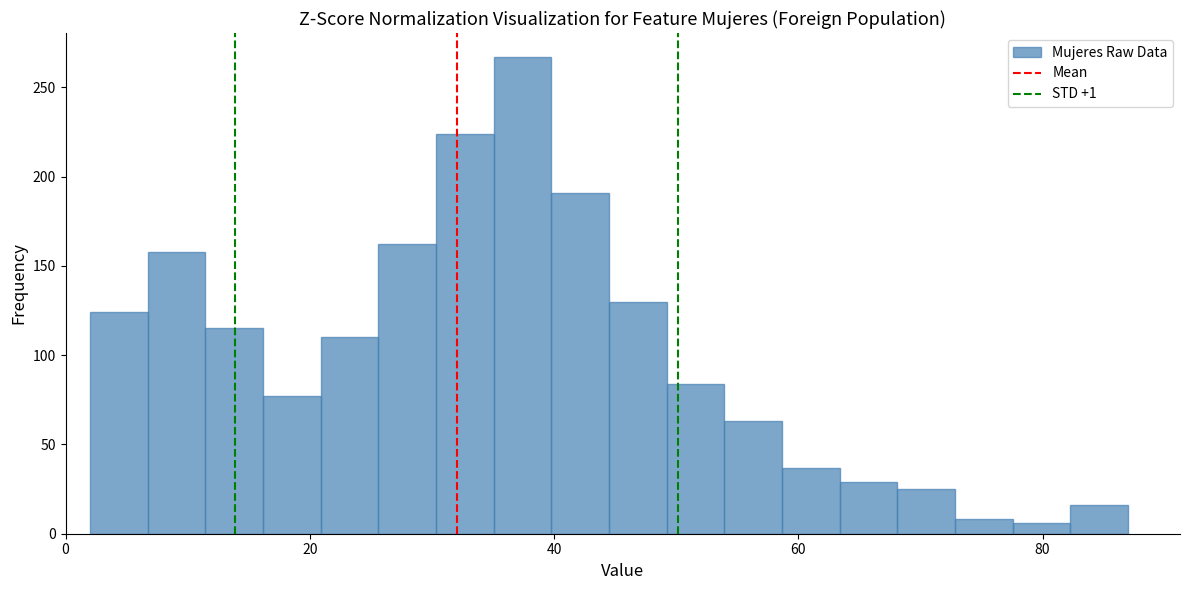

Read against the x-axis, roughly where is the centre of the tallest bar?

38